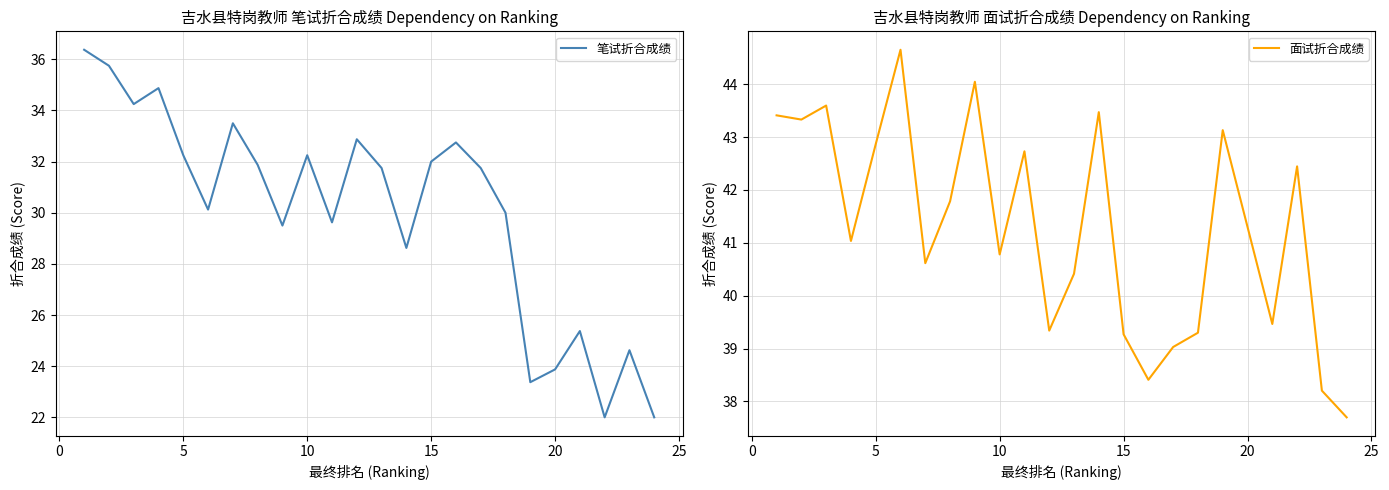

What is the minimum value for 笔试折合成绩?

22.0